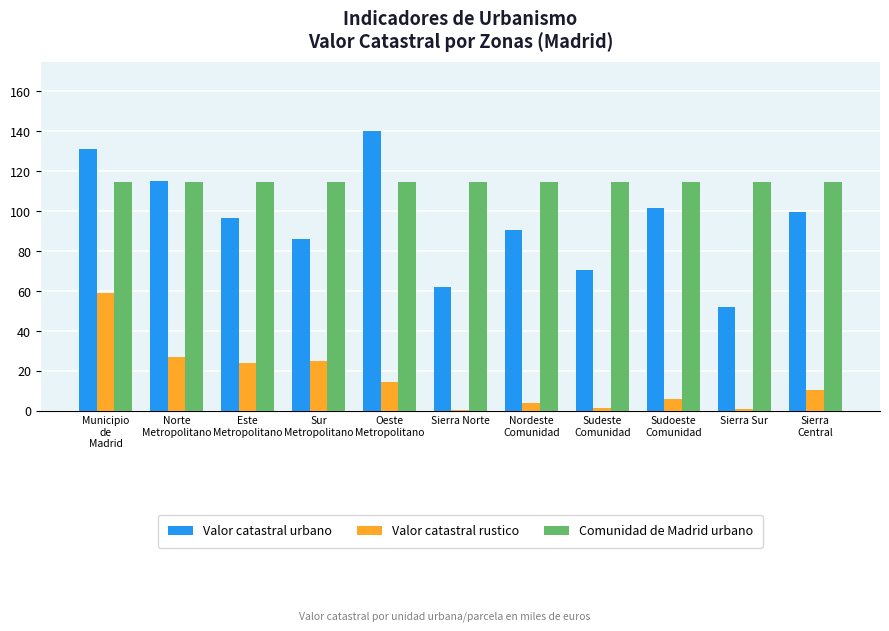

Which series has the largest total across all categories?

Comunidad de Madrid urbano